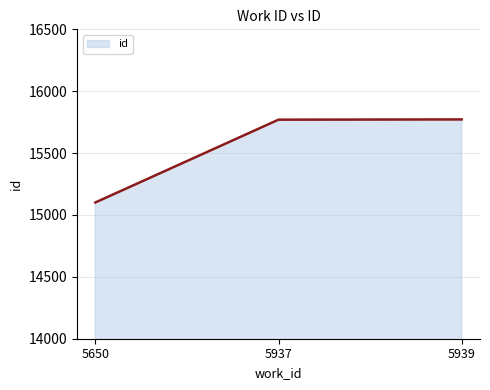

What is the smallest value displayed?

15101